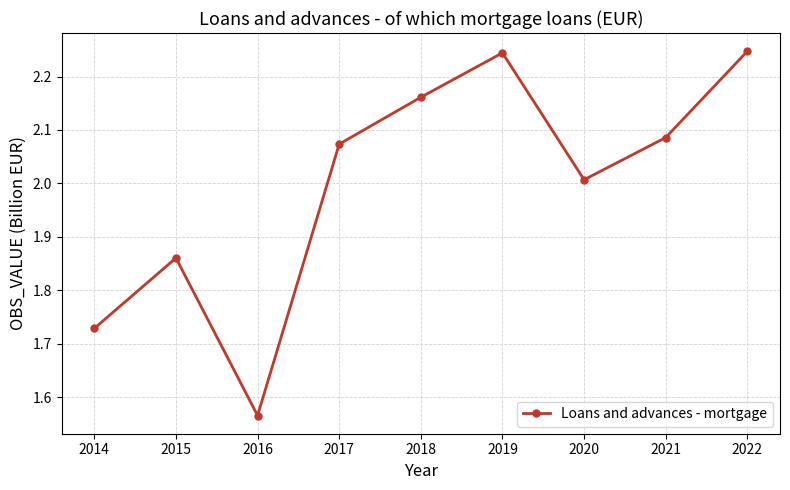

Approximately how many times larger is the value at 2014 compared to 2019?

0.8